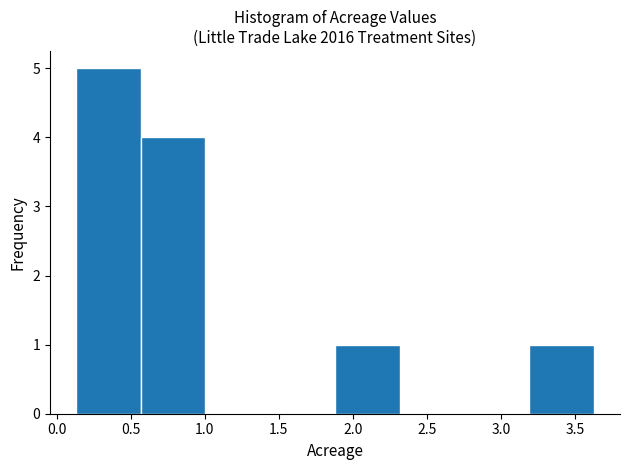

Reading left to right, list every bar in this chart as the range it spans on the x-axis followed by its height. Neither the bar edges nor the heights are printed on the chart, so give them approximately, as read against the axes.

0.15 to 0.55: 5
0.55 to 1.00: 4
1.00 to 1.45: 0
1.45 to 1.90: 0
1.90 to 2.30: 1
2.30 to 2.75: 0
2.75 to 3.20: 0
3.20 to 3.65: 1